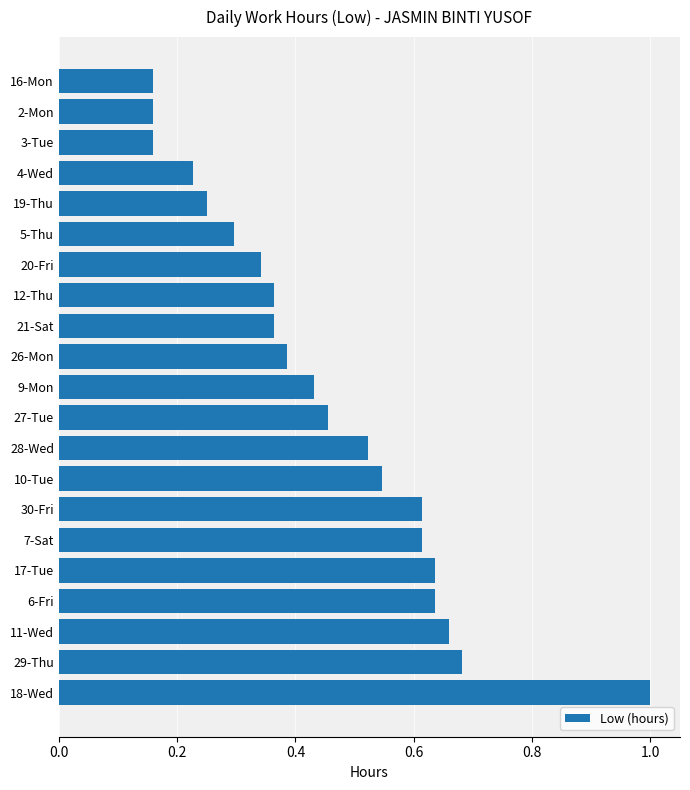

What is the change in value from 7-Sat to 2-Mon?

-0.5